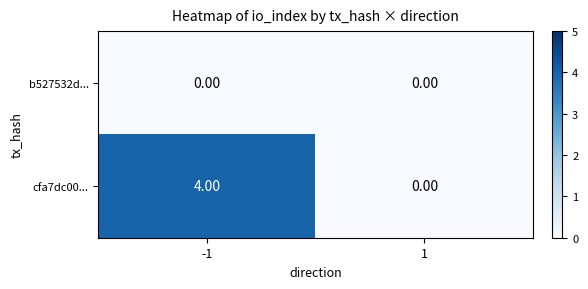

What is the sum of the cfa7dc00... values at 1 and -1?

4